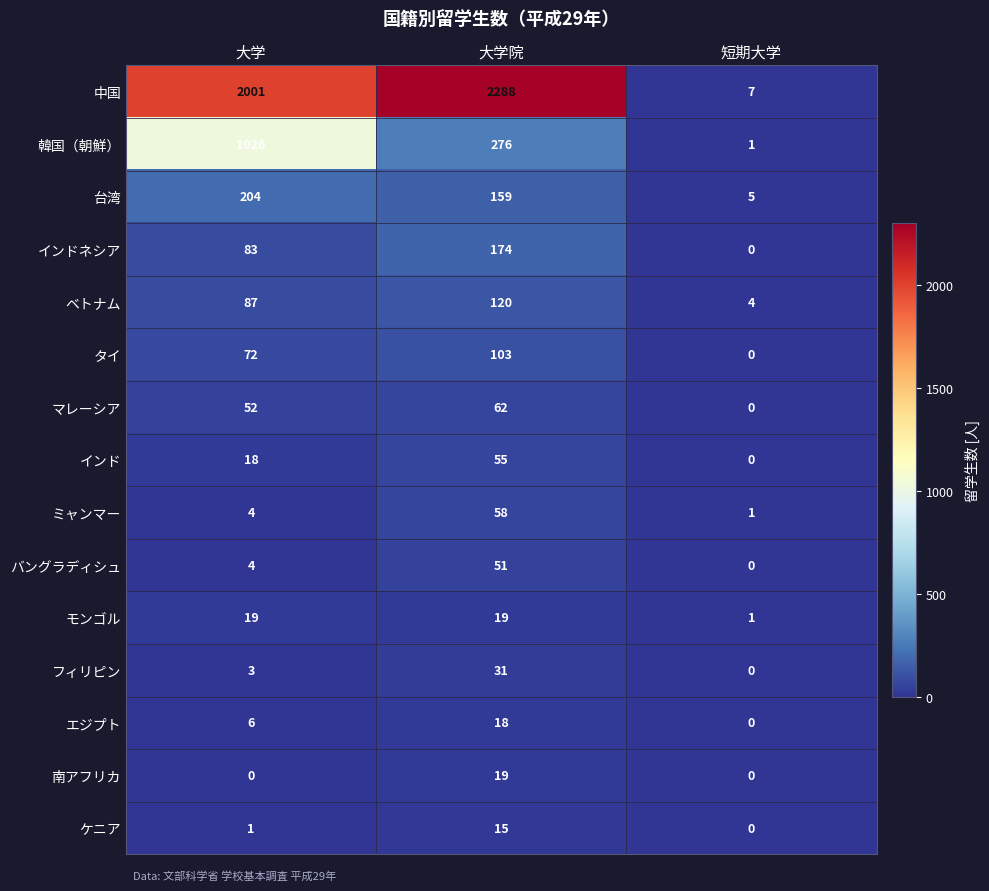

What is the lowest value of the 中国 series?

7